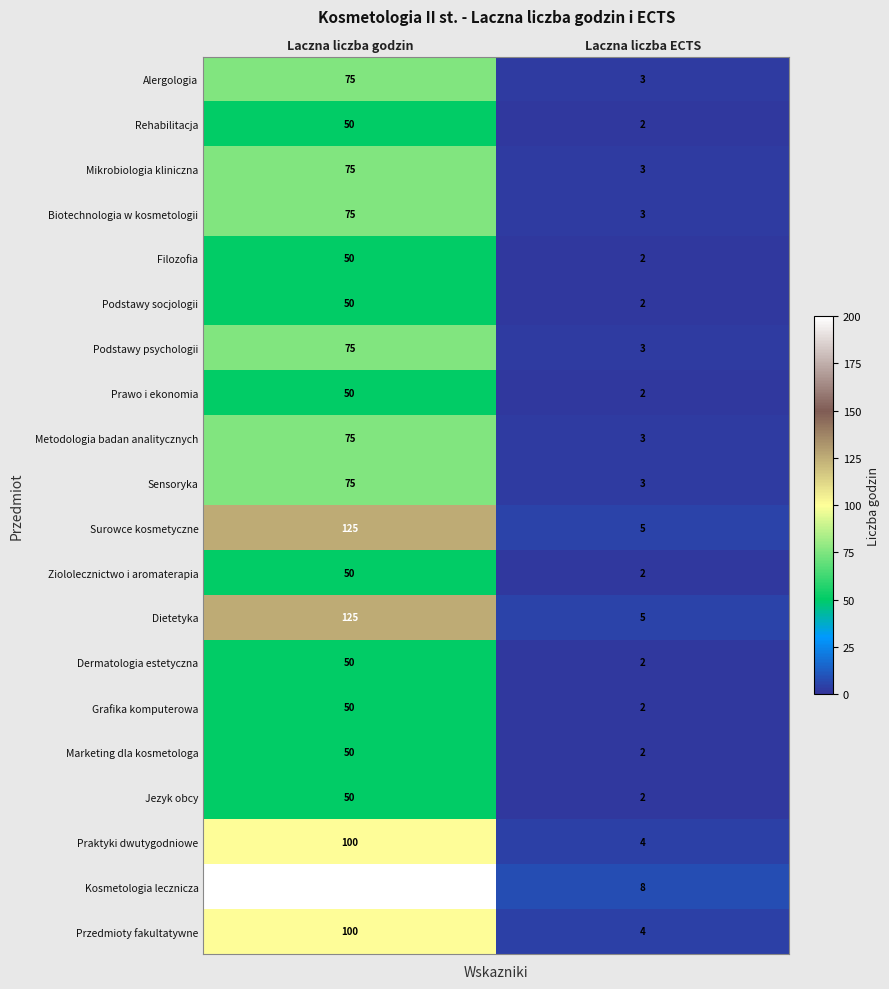

True or false: Dietetyka has a value of 55 at Laczna liczba godzin.

False